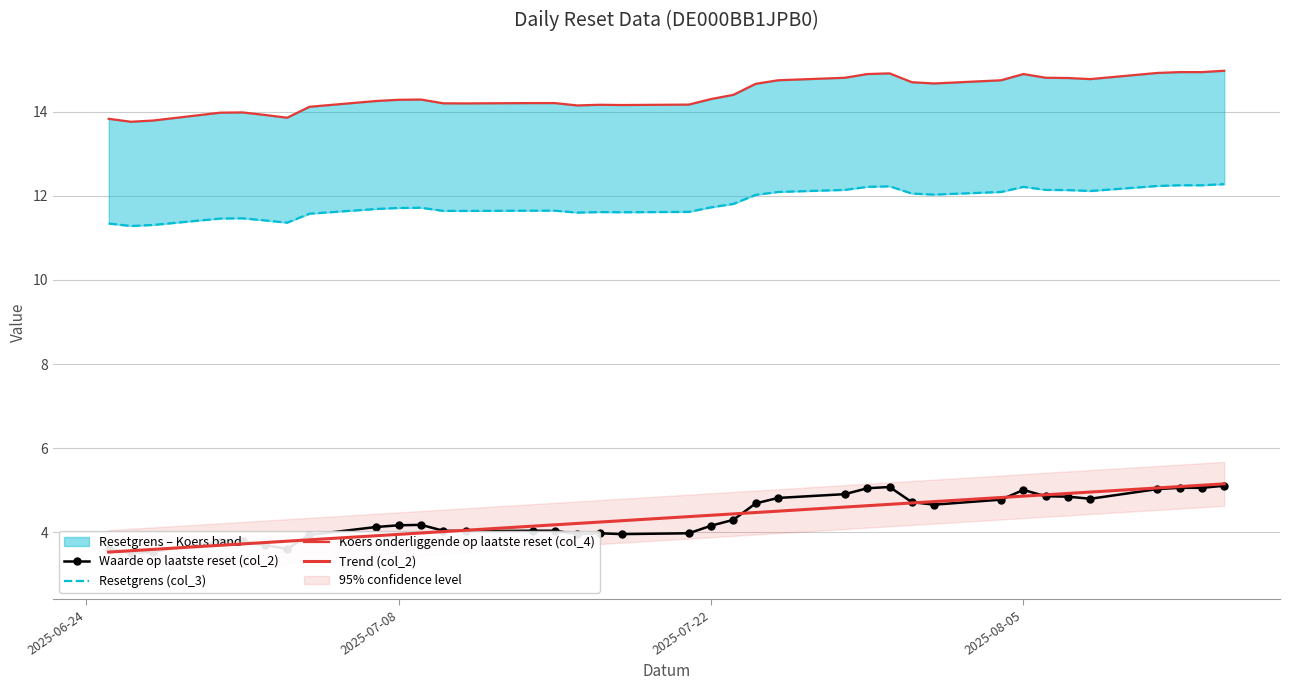

The value of Waarde op laatste reset (col_2) at 21 is 7.7. True or false?

False